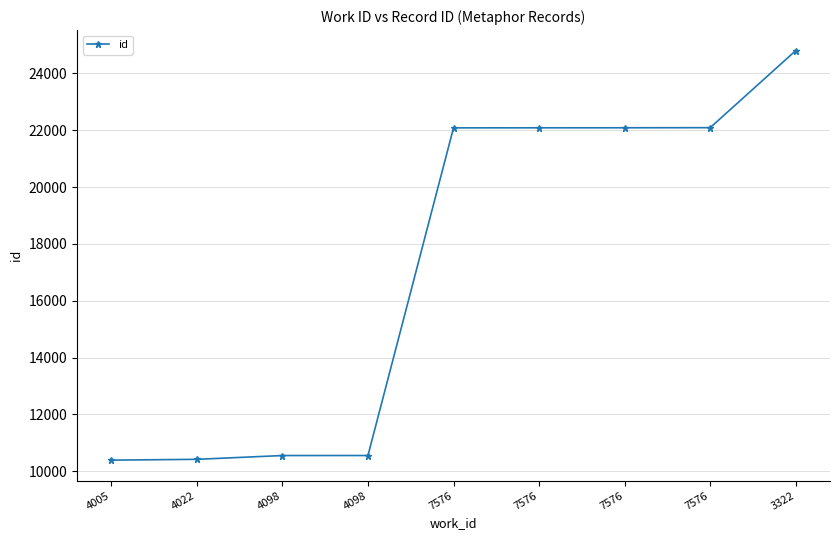

Is this an area chart (filled region under the line)?

No